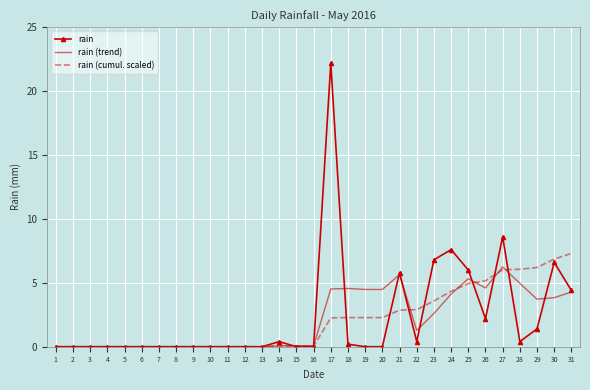

What are all the series names shown in the legend?

rain, rain (trend), rain (cumul. scaled)